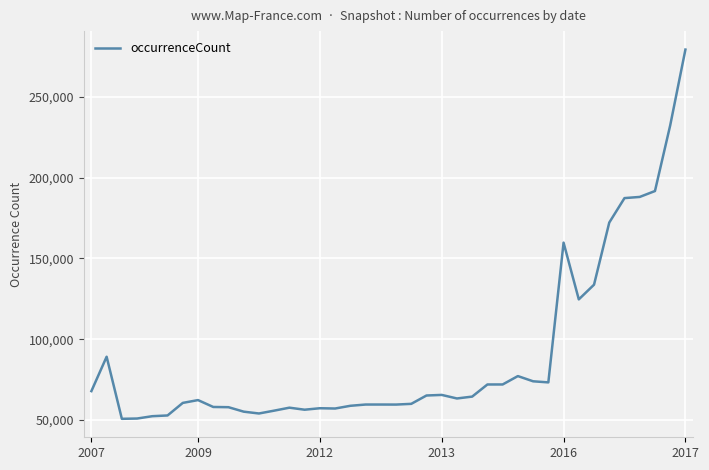

What is the greatest value displayed?

279272